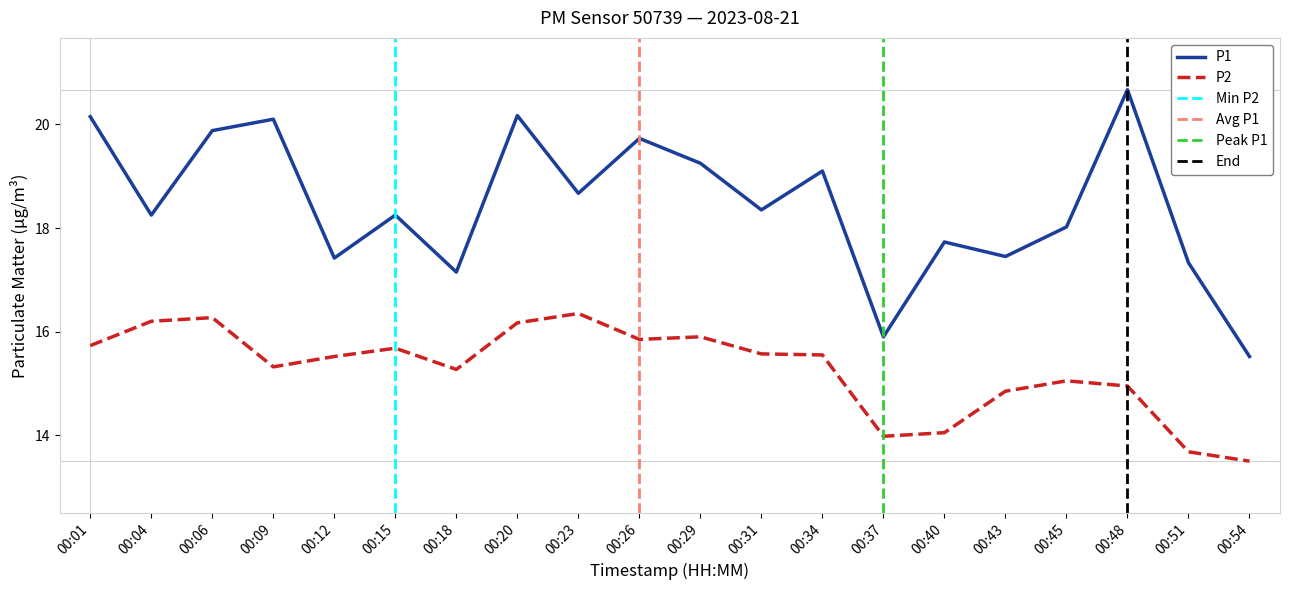

Where does the P2 series first go above 15?

00:01